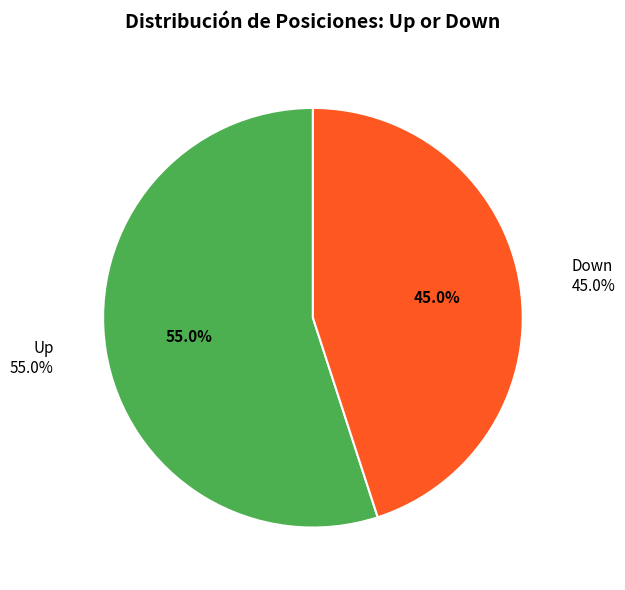

Is it true that down is 45% of the pie?

True